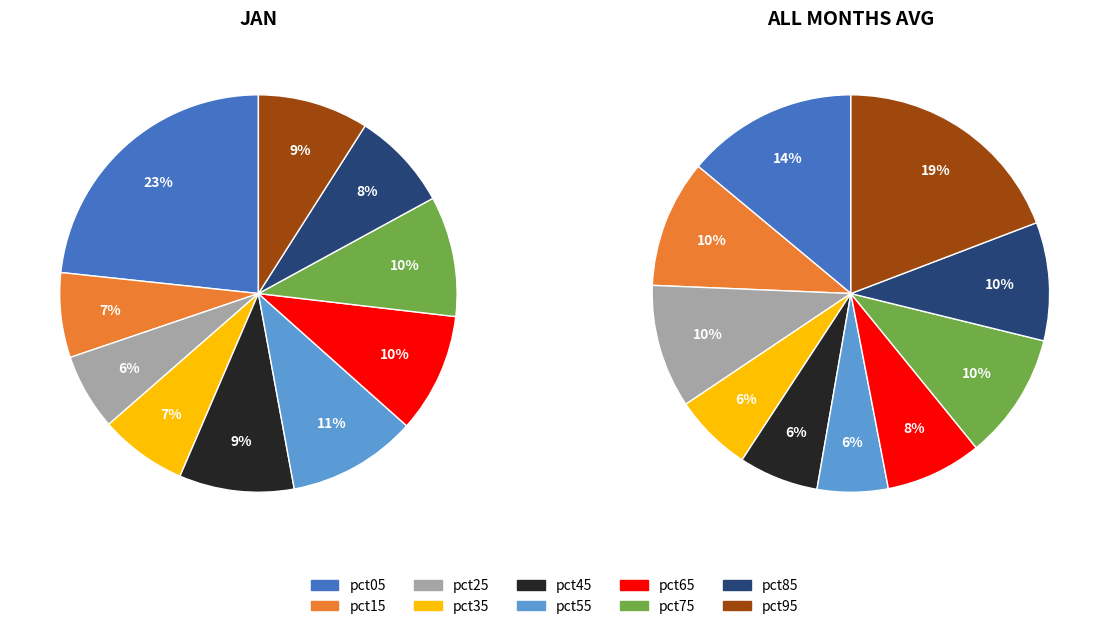

Rank the categories by value from lowest to highest.

pct25, pct15, pct35, pct85, pct95, pct45, pct65, pct75, pct55, pct05